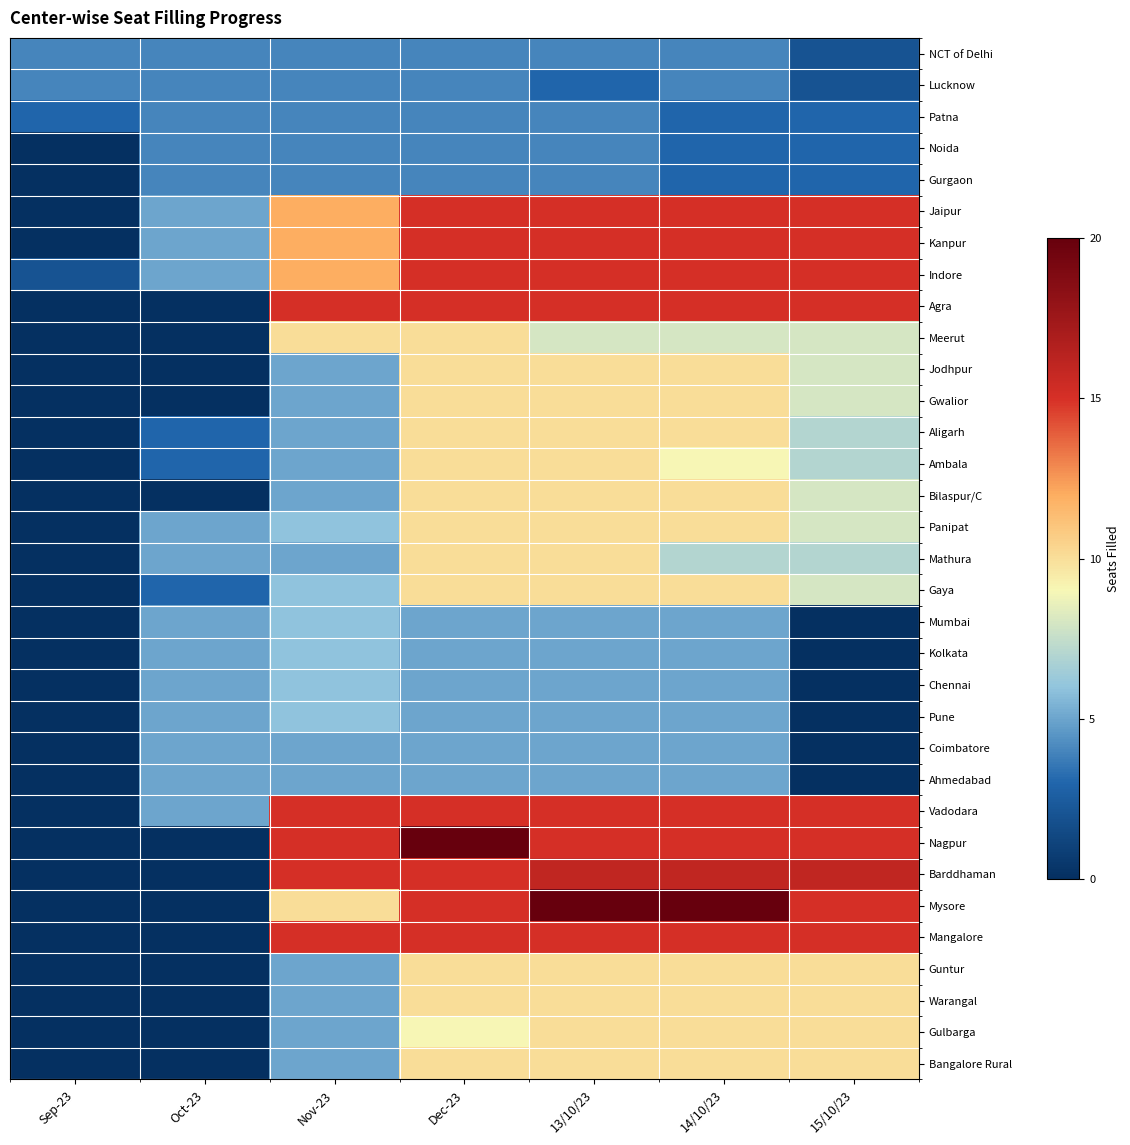

Reading left to right, transcribe all the data shown in this chart.

NCT of Delhi: Sep-23=4	Oct-23=4	Nov-23=4	Dec-23=4	13/10/23=4	14/10/23=4	15/10/23=2
Lucknow: Sep-23=4	Oct-23=4	Nov-23=4	Dec-23=4	13/10/23=3	14/10/23=4	15/10/23=2
Patna: Sep-23=3	Oct-23=4	Nov-23=4	Dec-23=4	13/10/23=4	14/10/23=3	15/10/23=3
Noida: Sep-23=0	Oct-23=4	Nov-23=4	Dec-23=4	13/10/23=4	14/10/23=3	15/10/23=3
Gurgaon: Sep-23=0	Oct-23=4	Nov-23=4	Dec-23=4	13/10/23=4	14/10/23=3	15/10/23=3
Jaipur: Sep-23=0	Oct-23=5	Nov-23=12	Dec-23=15	13/10/23=15	14/10/23=15	15/10/23=15
Kanpur: Sep-23=0	Oct-23=5	Nov-23=12	Dec-23=15	13/10/23=15	14/10/23=15	15/10/23=15
Indore: Sep-23=2	Oct-23=5	Nov-23=12	Dec-23=15	13/10/23=15	14/10/23=15	15/10/23=15
Agra: Sep-23=0	Oct-23=0	Nov-23=15	Dec-23=15	13/10/23=15	14/10/23=15	15/10/23=15
Meerut: Sep-23=0	Oct-23=0	Nov-23=10	Dec-23=10	13/10/23=8	14/10/23=8	15/10/23=8
Jodhpur: Sep-23=0	Oct-23=0	Nov-23=5	Dec-23=10	13/10/23=10	14/10/23=10	15/10/23=8
Gwalior: Sep-23=0	Oct-23=0	Nov-23=5	Dec-23=10	13/10/23=10	14/10/23=10	15/10/23=8
Aligarh: Sep-23=0	Oct-23=3	Nov-23=5	Dec-23=10	13/10/23=10	14/10/23=10	15/10/23=7
Ambala: Sep-23=0	Oct-23=3	Nov-23=5	Dec-23=10	13/10/23=10	14/10/23=9	15/10/23=7
Bilaspur/C: Sep-23=0	Oct-23=0	Nov-23=5	Dec-23=10	13/10/23=10	14/10/23=10	15/10/23=8
Panipat: Sep-23=0	Oct-23=5	Nov-23=6	Dec-23=10	13/10/23=10	14/10/23=10	15/10/23=8
Mathura: Sep-23=0	Oct-23=5	Nov-23=5	Dec-23=10	13/10/23=10	14/10/23=7	15/10/23=7
Gaya: Sep-23=0	Oct-23=3	Nov-23=6	Dec-23=10	13/10/23=10	14/10/23=10	15/10/23=8
Mumbai: Sep-23=0	Oct-23=5	Nov-23=6	Dec-23=5	13/10/23=5	14/10/23=5	15/10/23=0
Kolkata: Sep-23=0	Oct-23=5	Nov-23=6	Dec-23=5	13/10/23=5	14/10/23=5	15/10/23=0
Chennai: Sep-23=0	Oct-23=5	Nov-23=6	Dec-23=5	13/10/23=5	14/10/23=5	15/10/23=0
Pune: Sep-23=0	Oct-23=5	Nov-23=6	Dec-23=5	13/10/23=5	14/10/23=5	15/10/23=0
Coimbatore: Sep-23=0	Oct-23=5	Nov-23=5	Dec-23=5	13/10/23=5	14/10/23=5	15/10/23=0
Ahmedabad: Sep-23=0	Oct-23=5	Nov-23=5	Dec-23=5	13/10/23=5	14/10/23=5	15/10/23=0
Vadodara: Sep-23=0	Oct-23=5	Nov-23=15	Dec-23=15	13/10/23=15	14/10/23=15	15/10/23=15
Nagpur: Sep-23=0	Oct-23=0	Nov-23=15	Dec-23=20	13/10/23=15	14/10/23=15	15/10/23=15
Barddhaman: Sep-23=0	Oct-23=0	Nov-23=15	Dec-23=15	13/10/23=16	14/10/23=16	15/10/23=16
Mysore: Sep-23=0	Oct-23=0	Nov-23=10	Dec-23=15	13/10/23=20	14/10/23=20	15/10/23=15
Mangalore: Sep-23=0	Oct-23=0	Nov-23=15	Dec-23=15	13/10/23=15	14/10/23=15	15/10/23=15
Guntur: Sep-23=0	Oct-23=0	Nov-23=5	Dec-23=10	13/10/23=10	14/10/23=10	15/10/23=10
Warangal: Sep-23=0	Oct-23=0	Nov-23=5	Dec-23=10	13/10/23=10	14/10/23=10	15/10/23=10
Gulbarga: Sep-23=0	Oct-23=0	Nov-23=5	Dec-23=9	13/10/23=10	14/10/23=10	15/10/23=10
Bangalore Rural: Sep-23=0	Oct-23=0	Nov-23=5	Dec-23=10	13/10/23=10	14/10/23=10	15/10/23=10